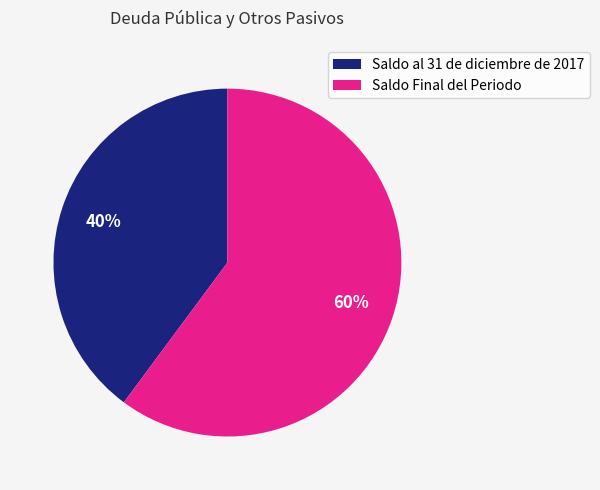

To the nearest percent, what percentage of the pie is Saldo al 31 de diciembre de 2017?

40%